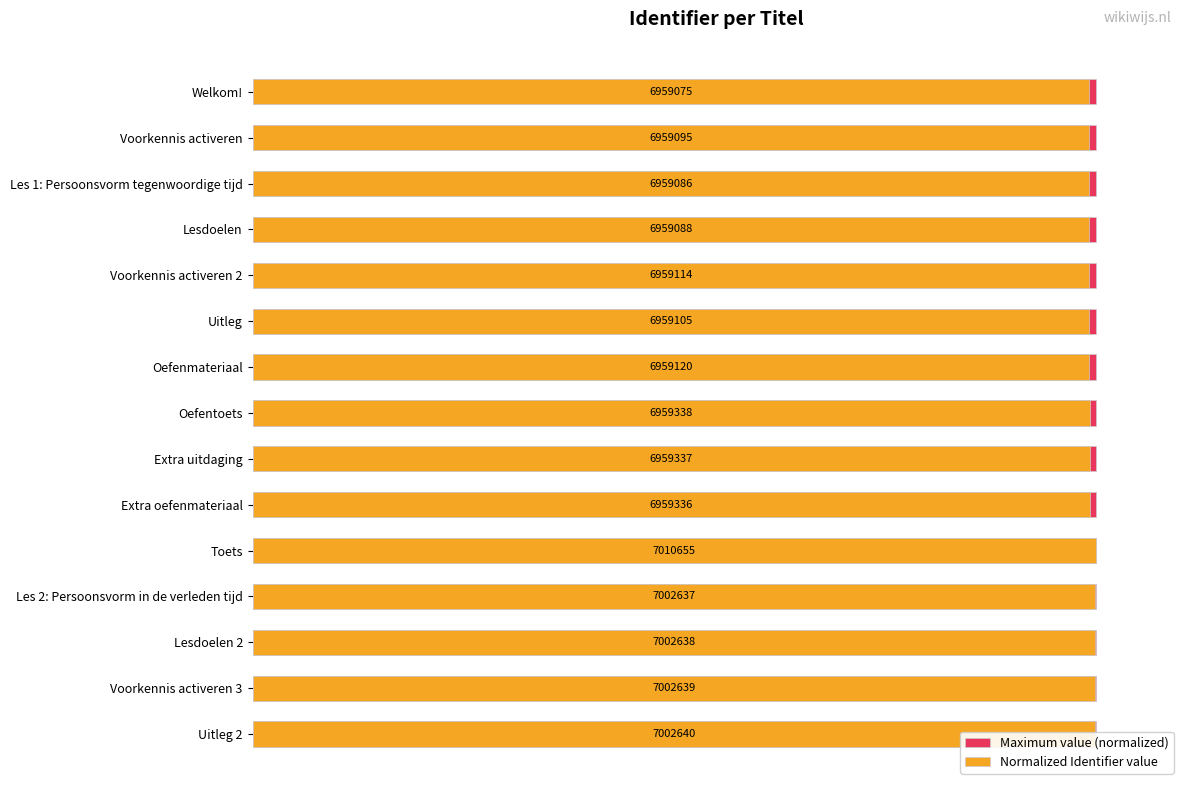

What position from the right is 100?

10